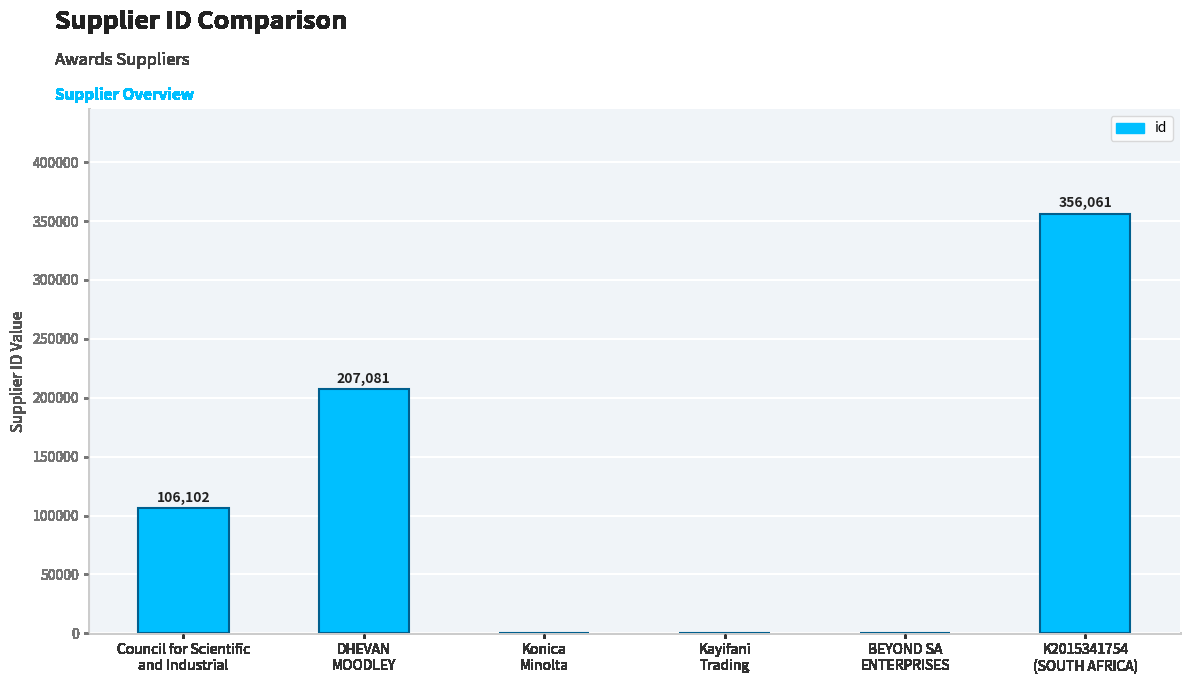

The chart shows a value of 106102 at Council for Scientific
and Industrial. True or false?

True